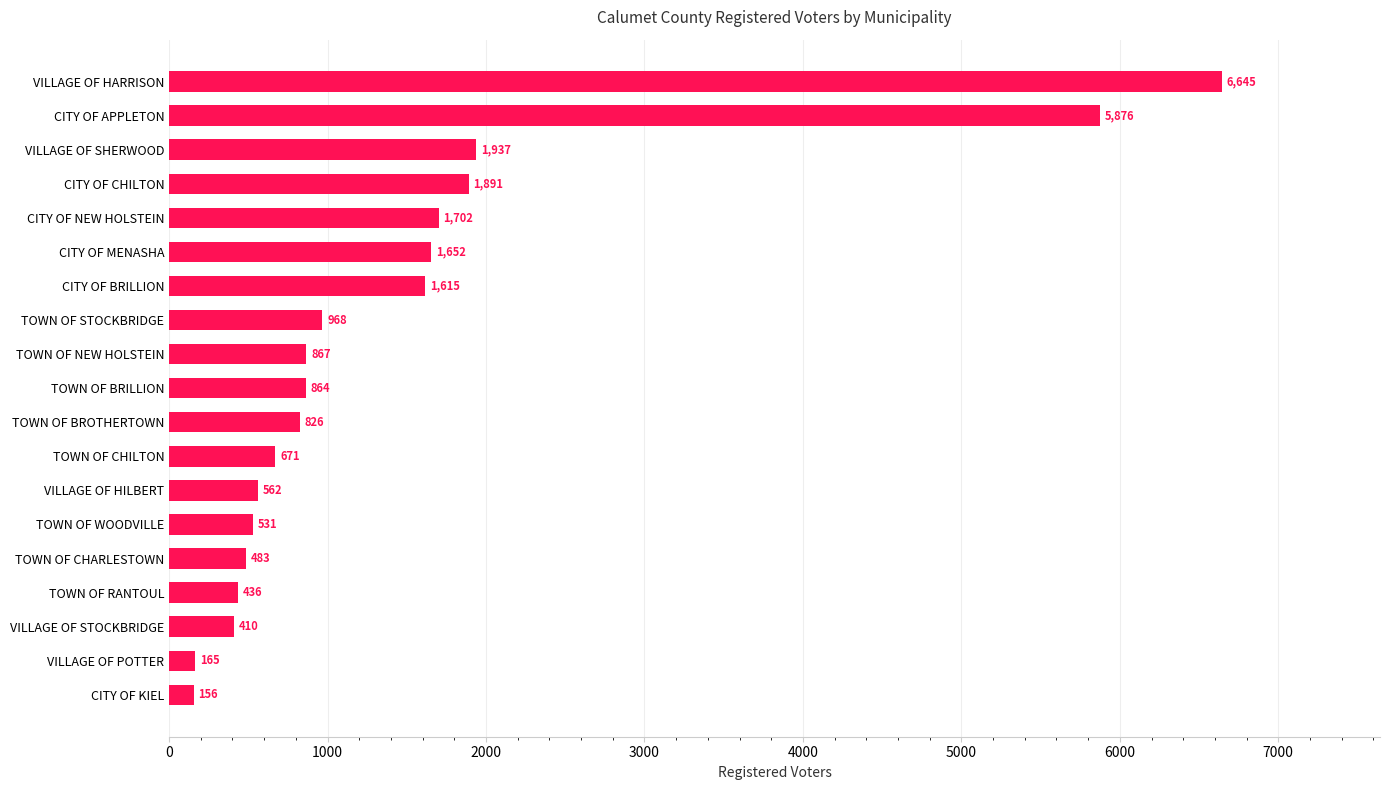

What is the maximum value shown in the chart?

6645